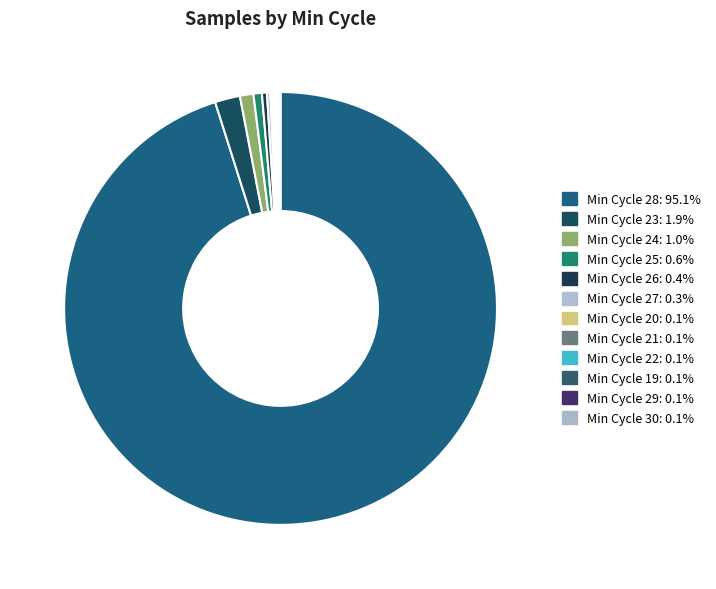

How many slices are in this pie chart?

12